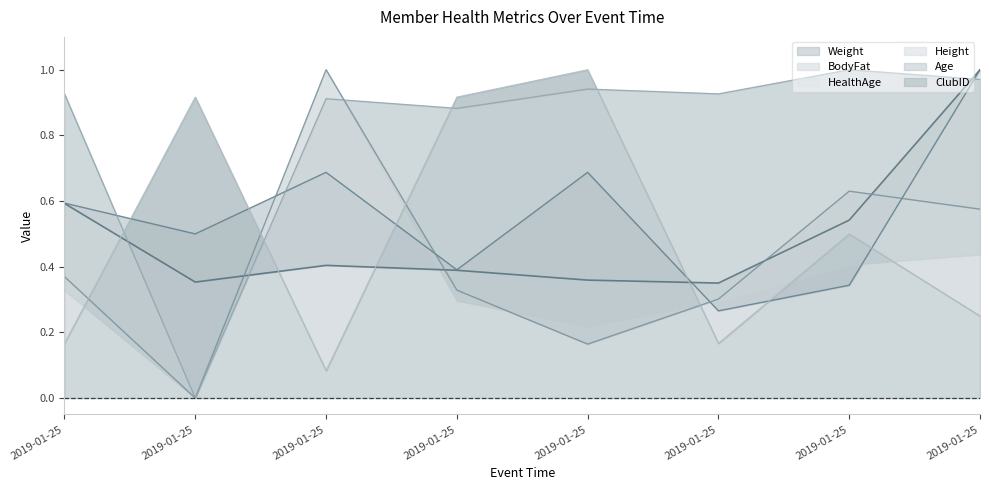

At which category does Height reach its first local valley?

2019-01-25